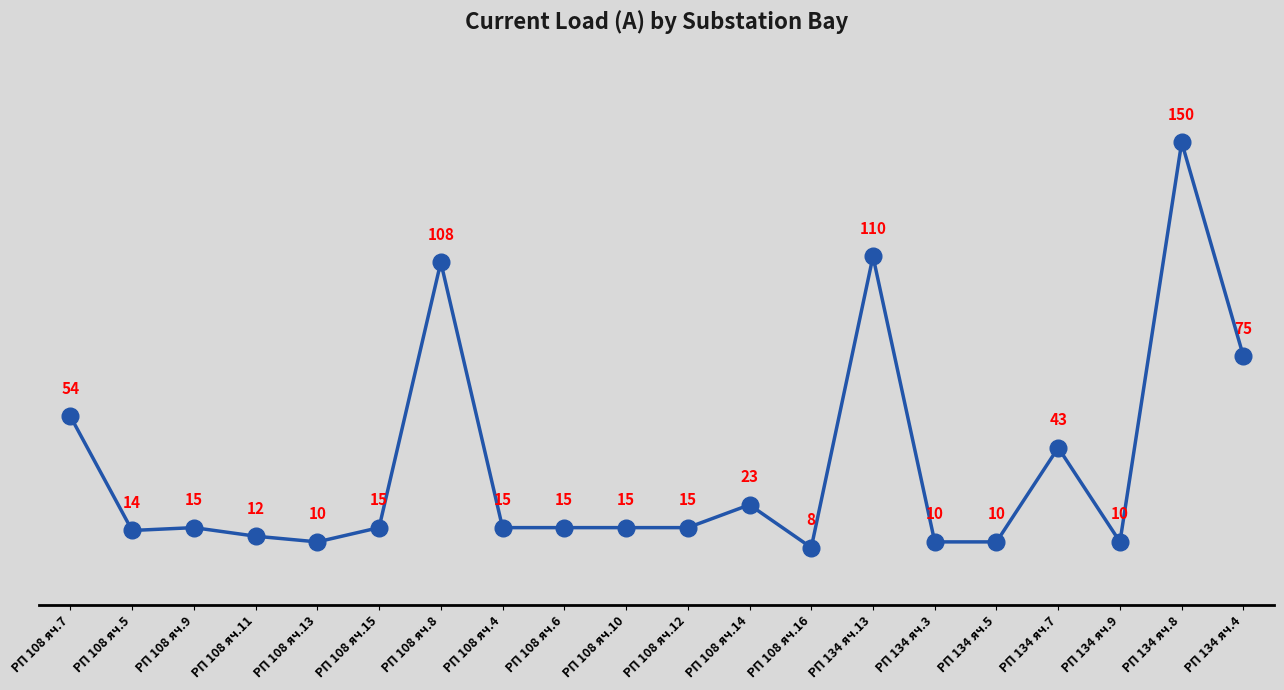

What is the sum of the values at РП 108 яч.13 and РП 108 яч.16?

18